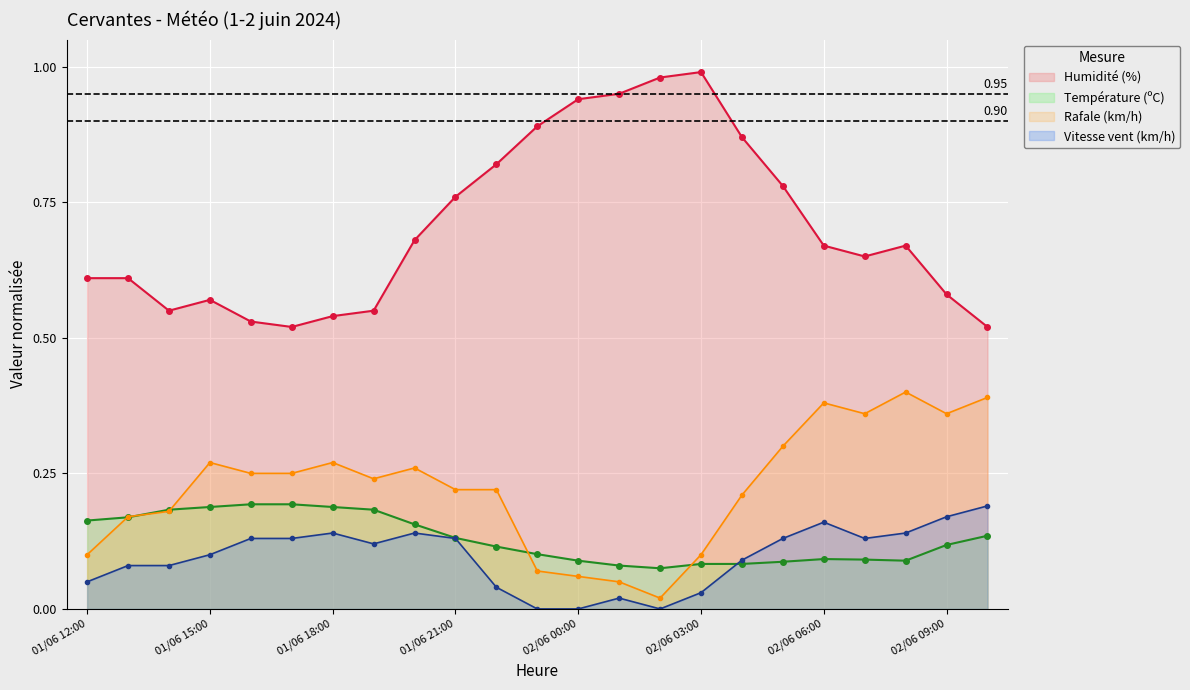

Which series changed the most between 01/06 12:00 and 01/06 18:00?

Rafale (km/h)